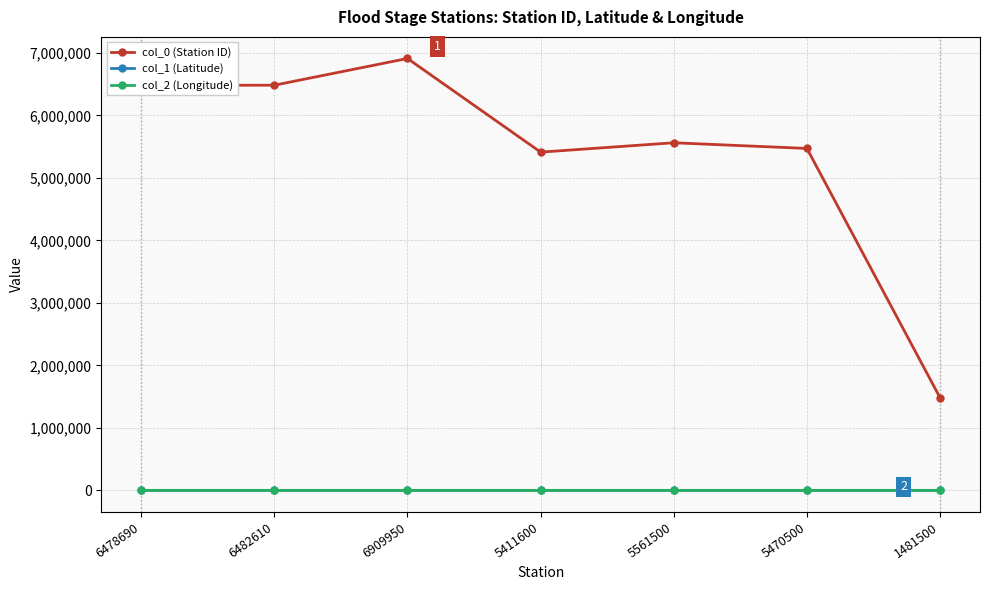

What is the greatest value displayed?

6909950.0